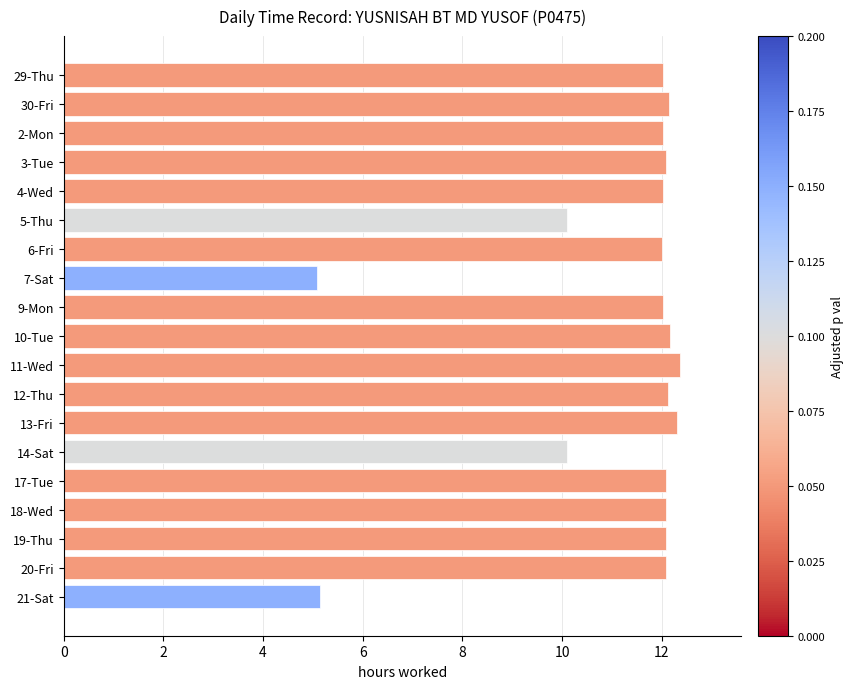

What is the maximum value shown in the chart?

12.4